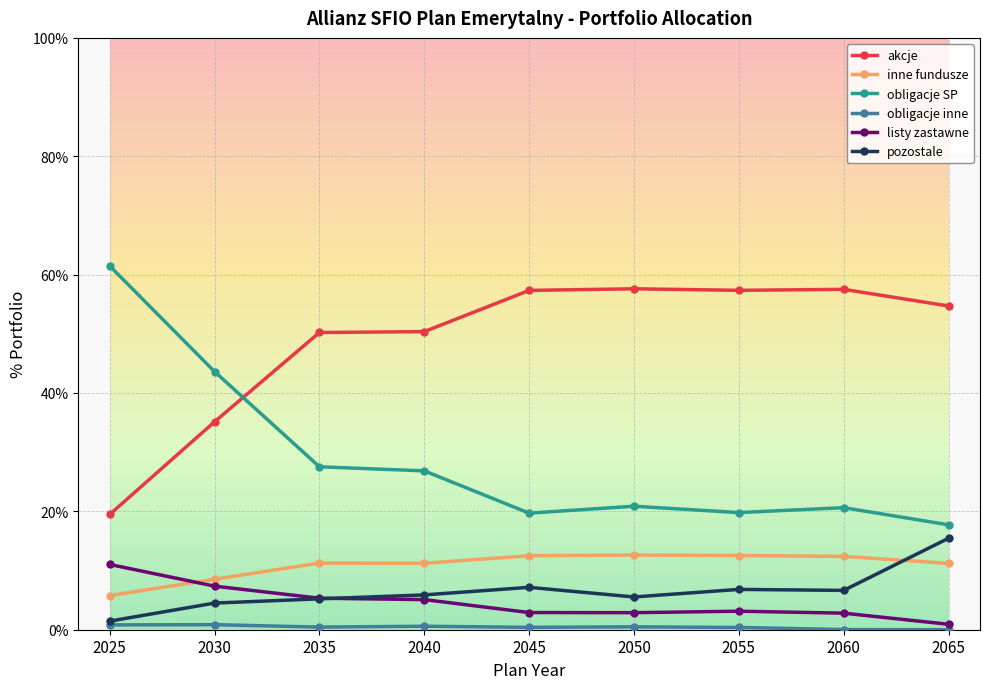

Does the chart have visible grid lines?

Yes